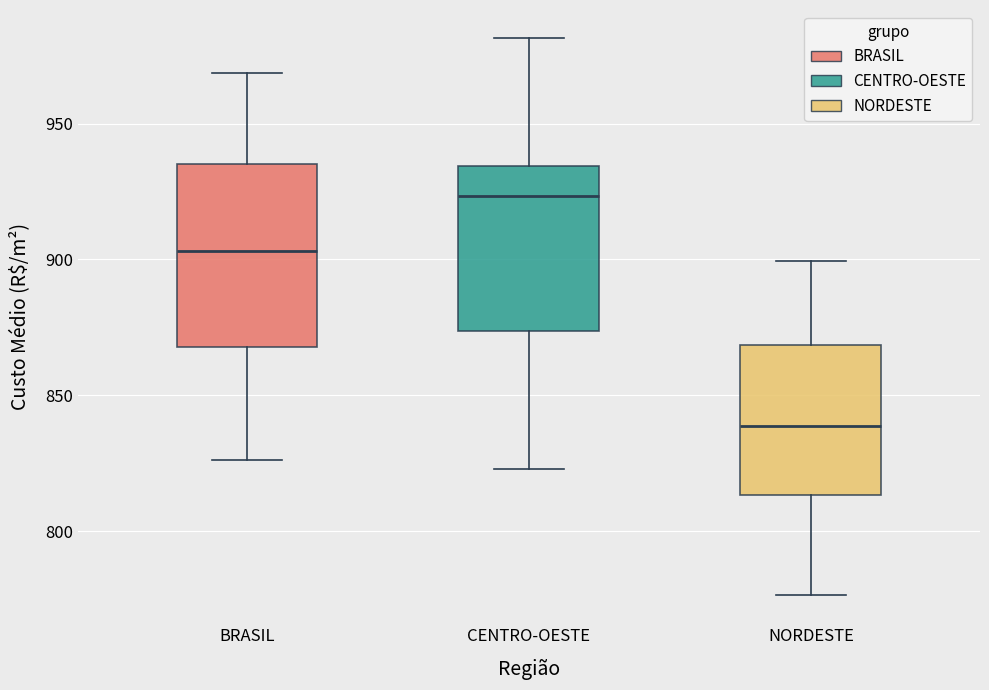

Where is the lower edge of the box for CENTRO-OESTE on the y-axis? The values are not printed on the chart, so give them approximately, as read against the axis.

875